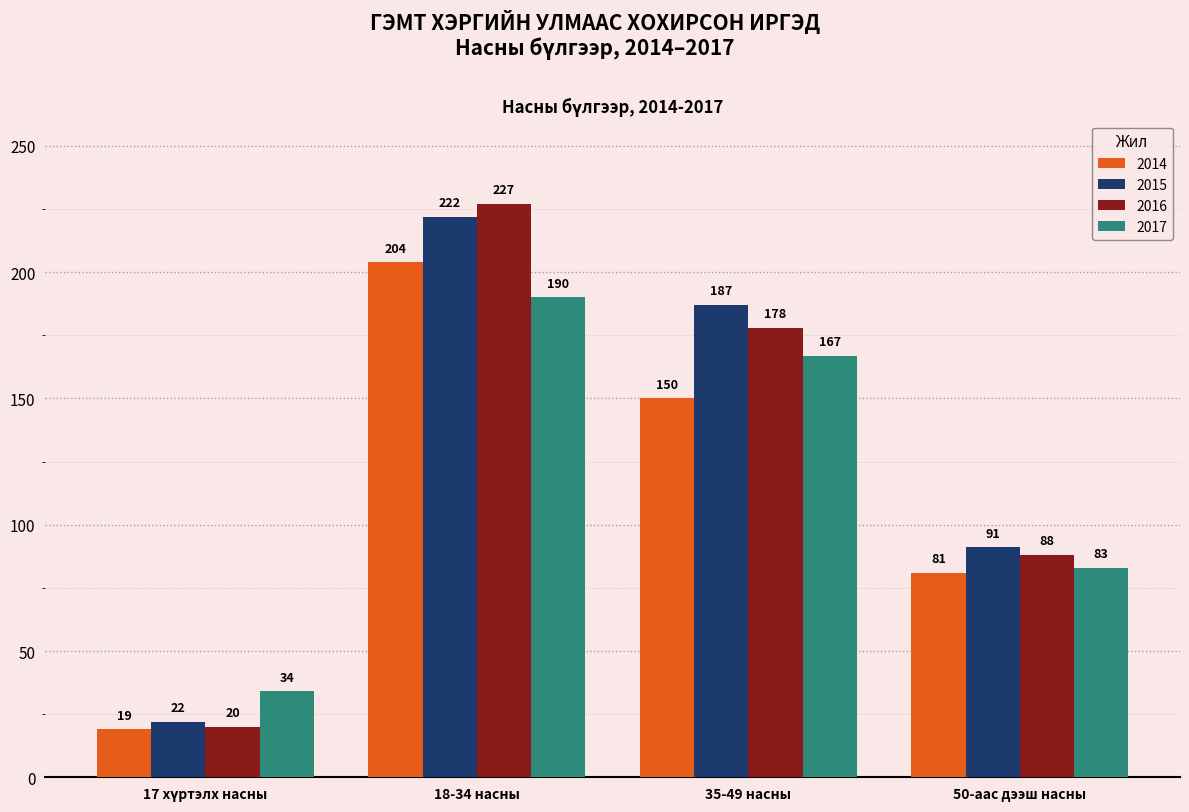

The 2016 series shows 227 at 18-34 насны. True or false?

True